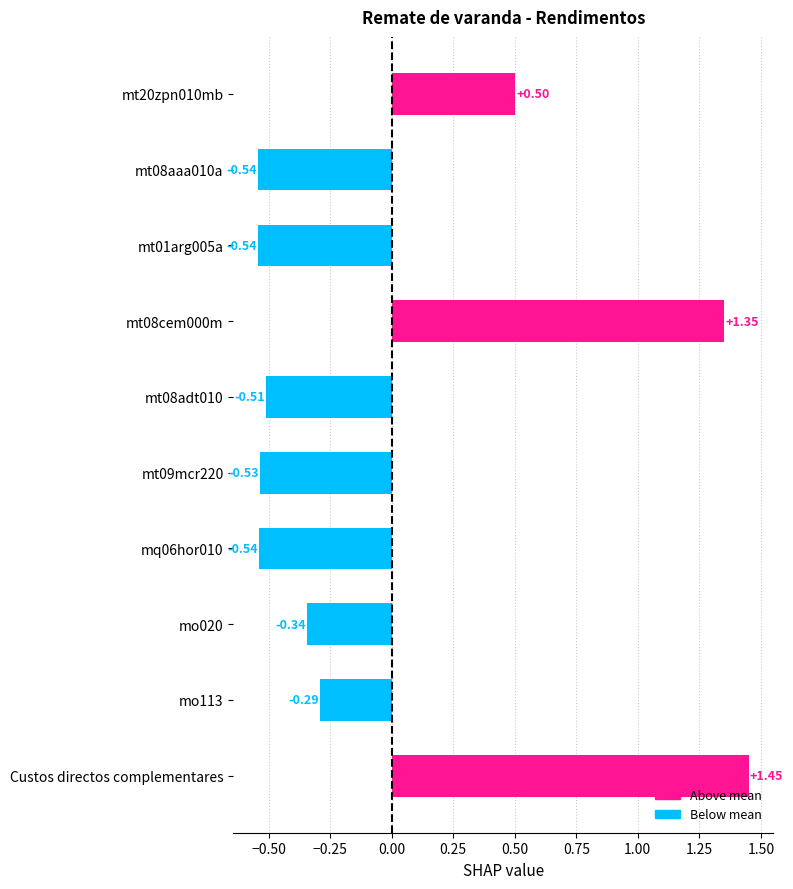

Which label corresponds to the largest value in the chart?

Custos directos complementares